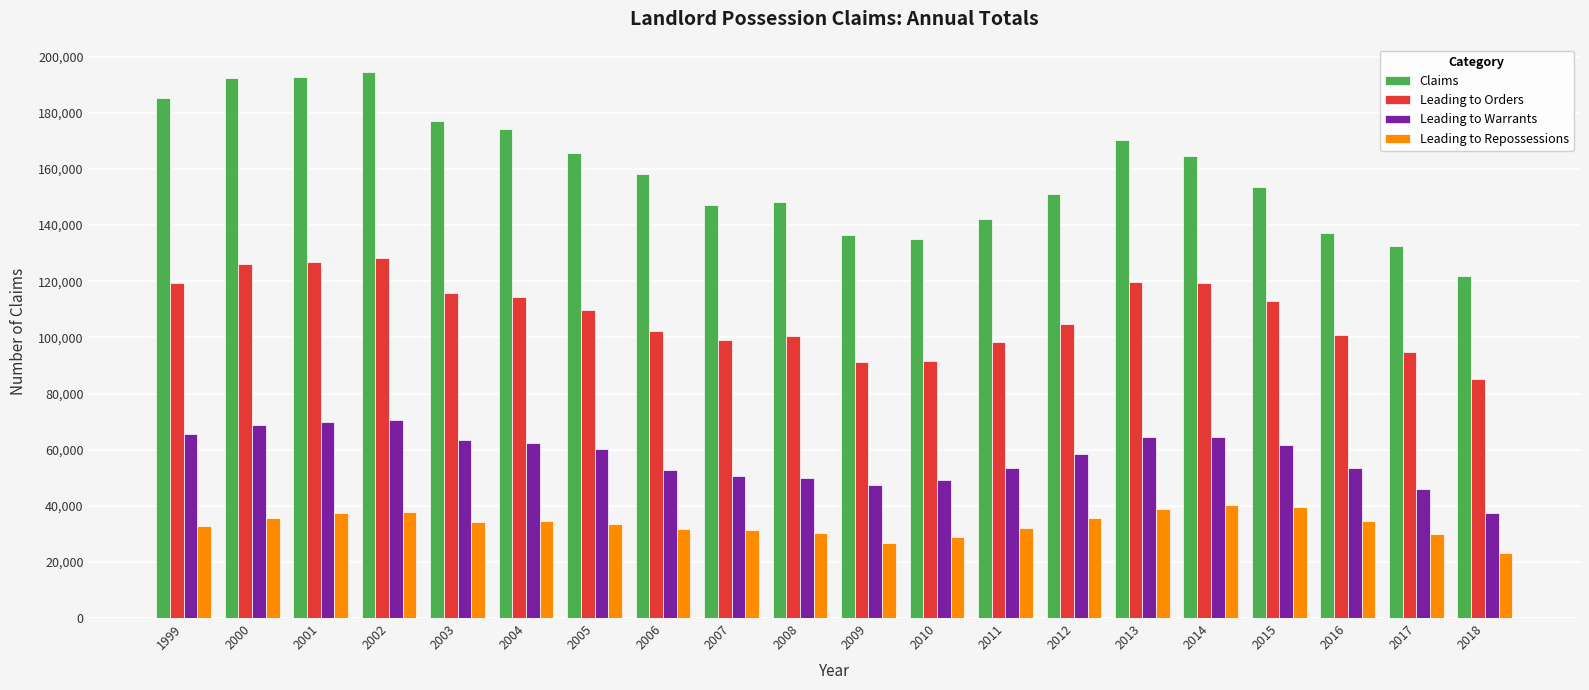

What is the value of the Leading to Warrants bar at the 16th from the left?

64356